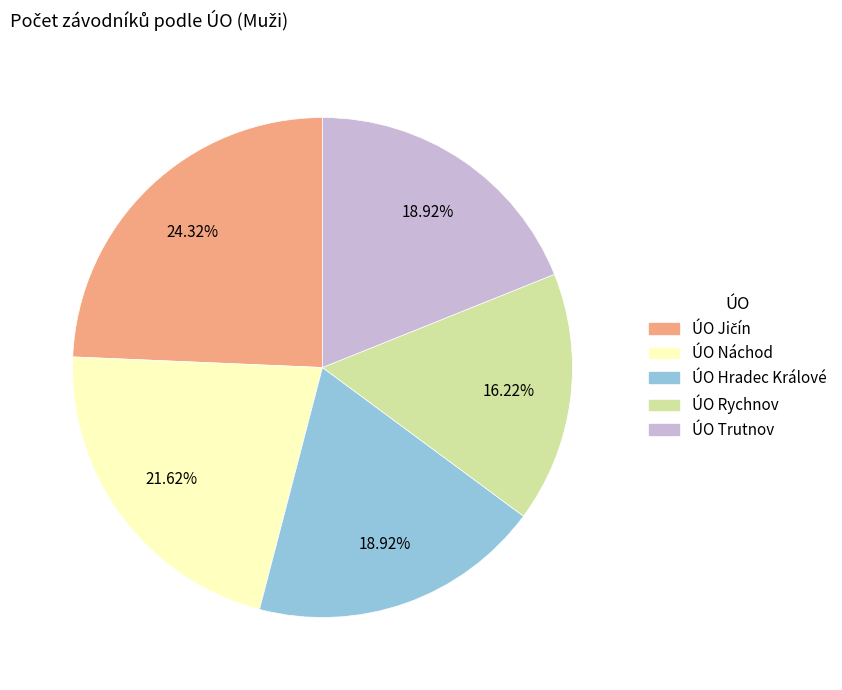

Count the number of slices in the pie.

5